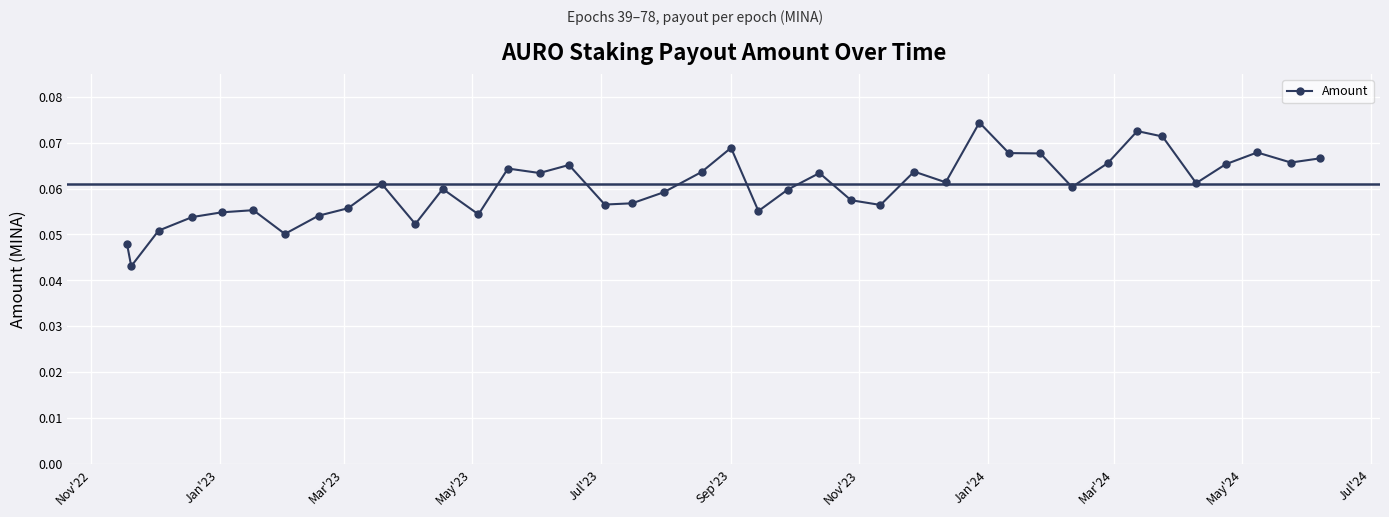

True or false: the data has more than 0 interior local peaks.

True